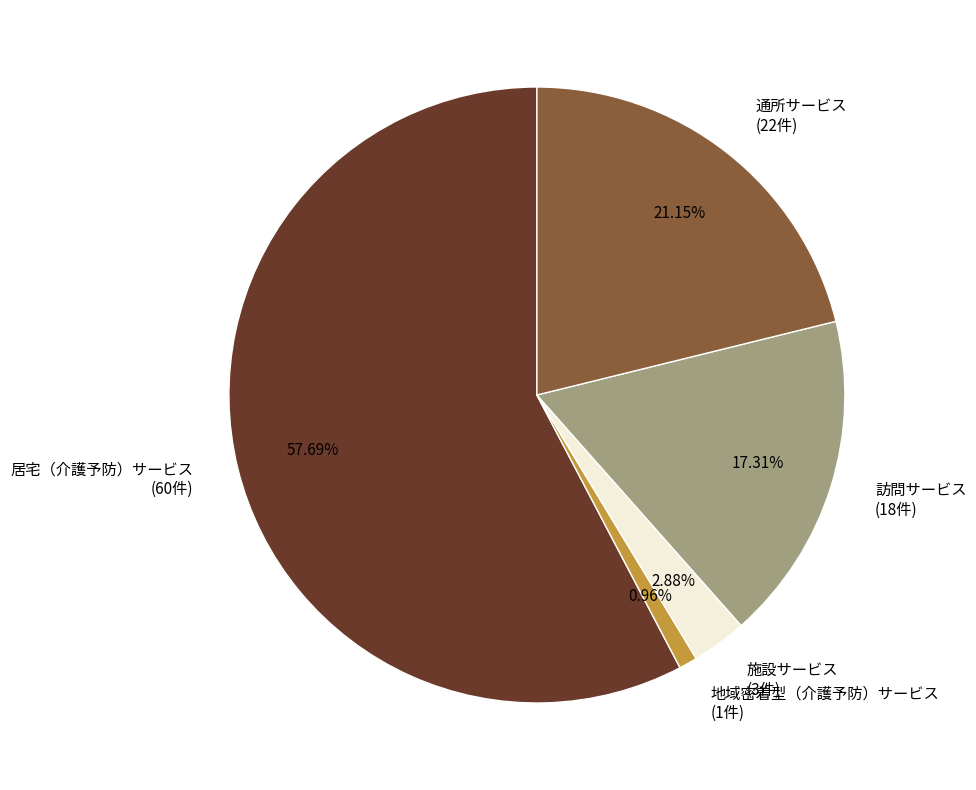

Which category accounts for the majority?

居宅（介護予防）サービス